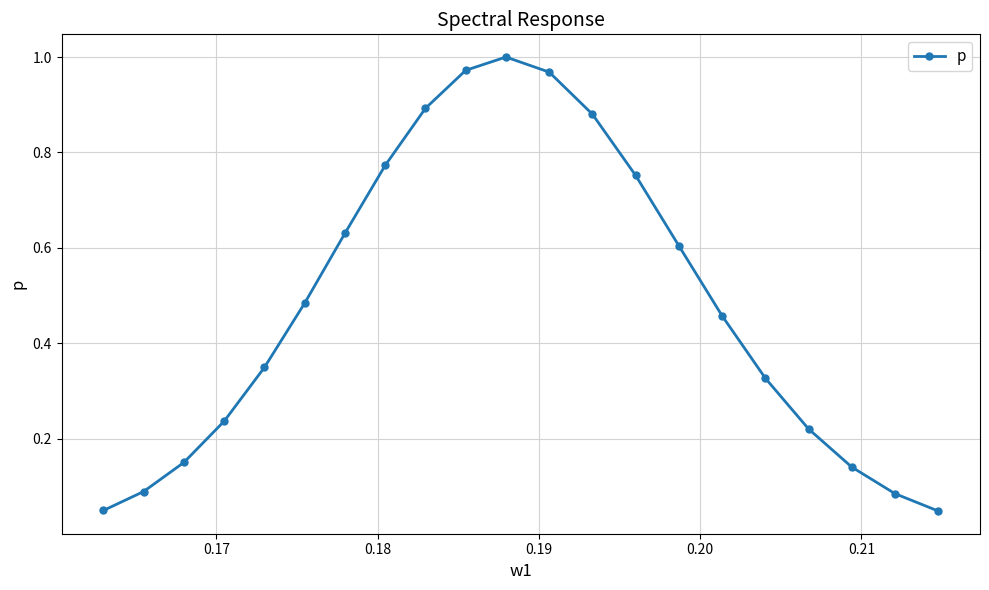

How many interior local peaks (higher than both neighbors) does the data have?

1